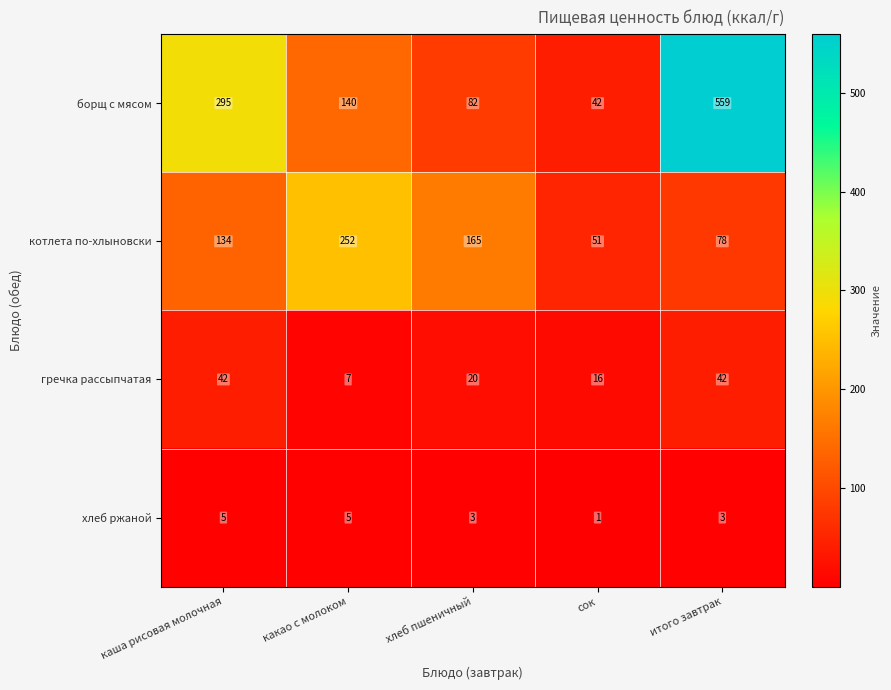

Rank the categories by борщ с мясом value from highest to lowest.

итого завтрак, каша рисовая молочная, какао с молоком, хлеб пшеничный, сок